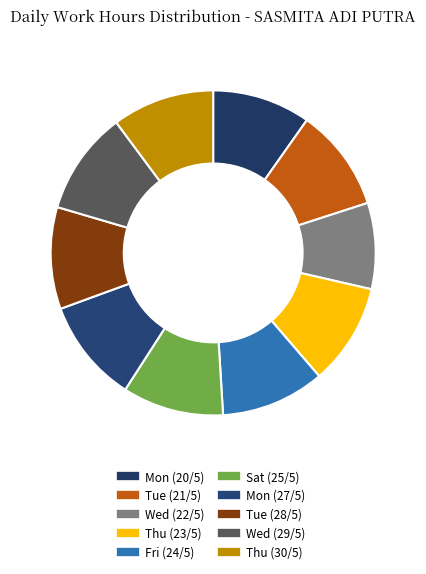

Is there a majority slice in this chart?

No